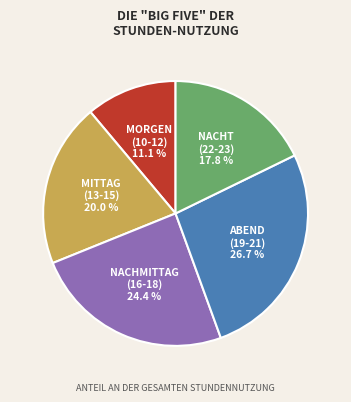

Does any single category account for the majority?

No